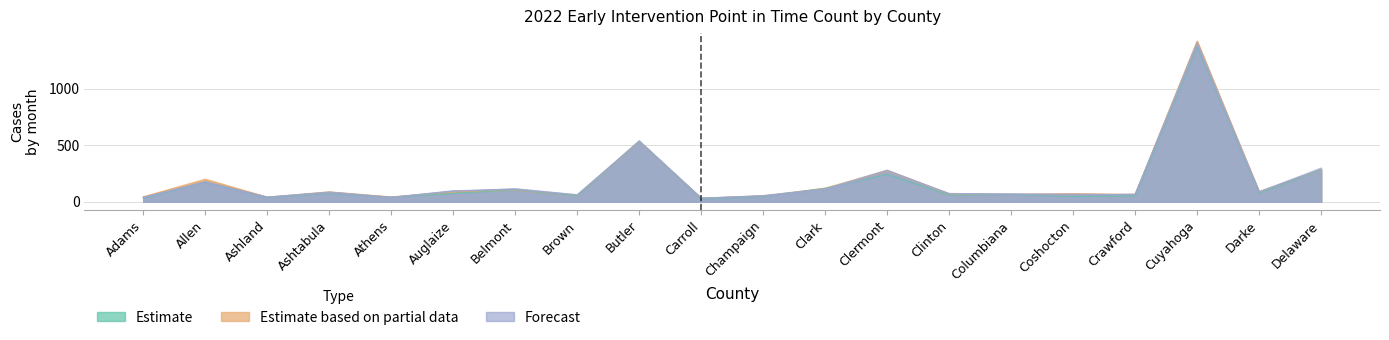

How many interior local valleys does the Aug (col_8) series have?

7